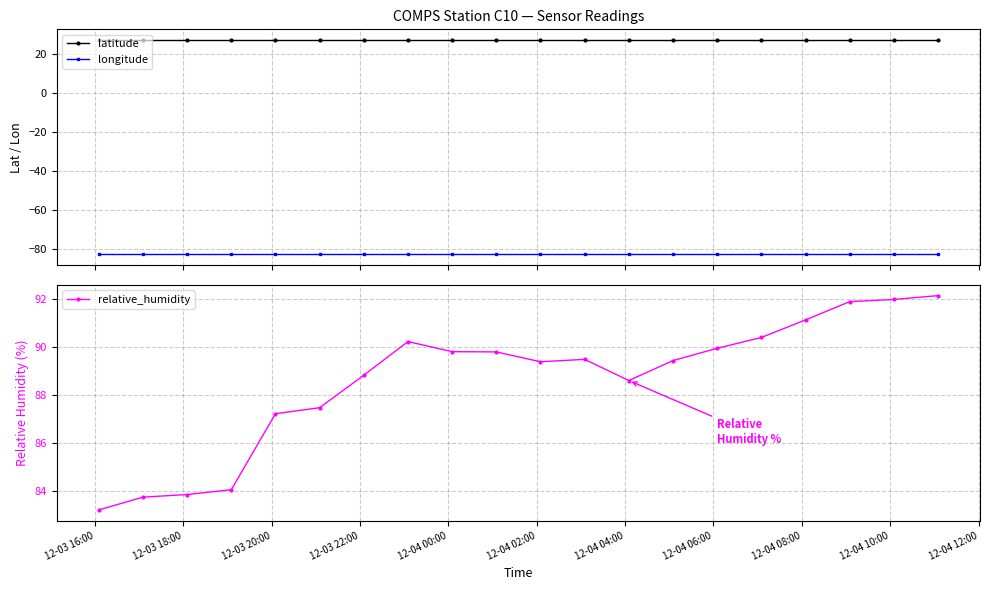

What is the minimum value for latitude?

27.2